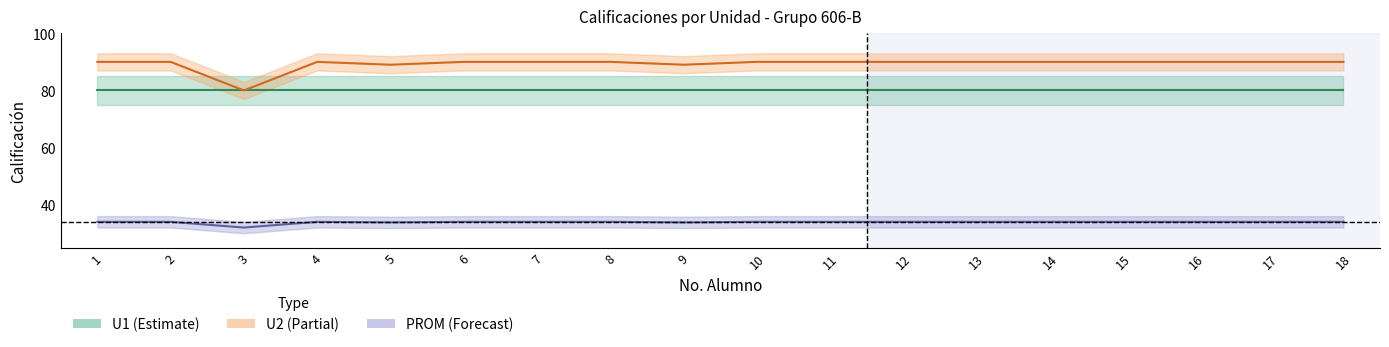

True or false: U2 has more than 0 points higher than both neighbors.

True